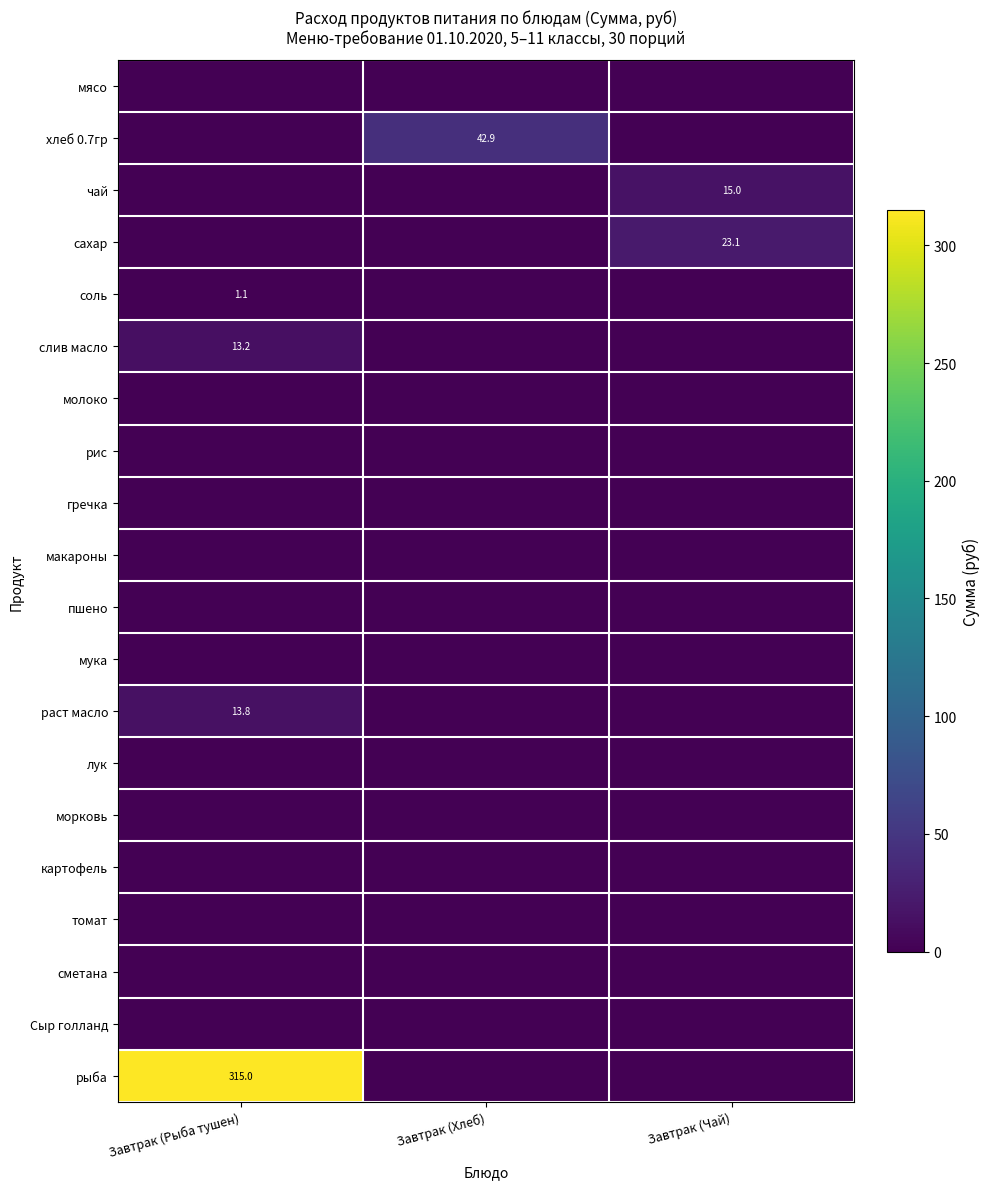

Which category has the lowest value in the рыба series?

Завтрак (Хлеб)